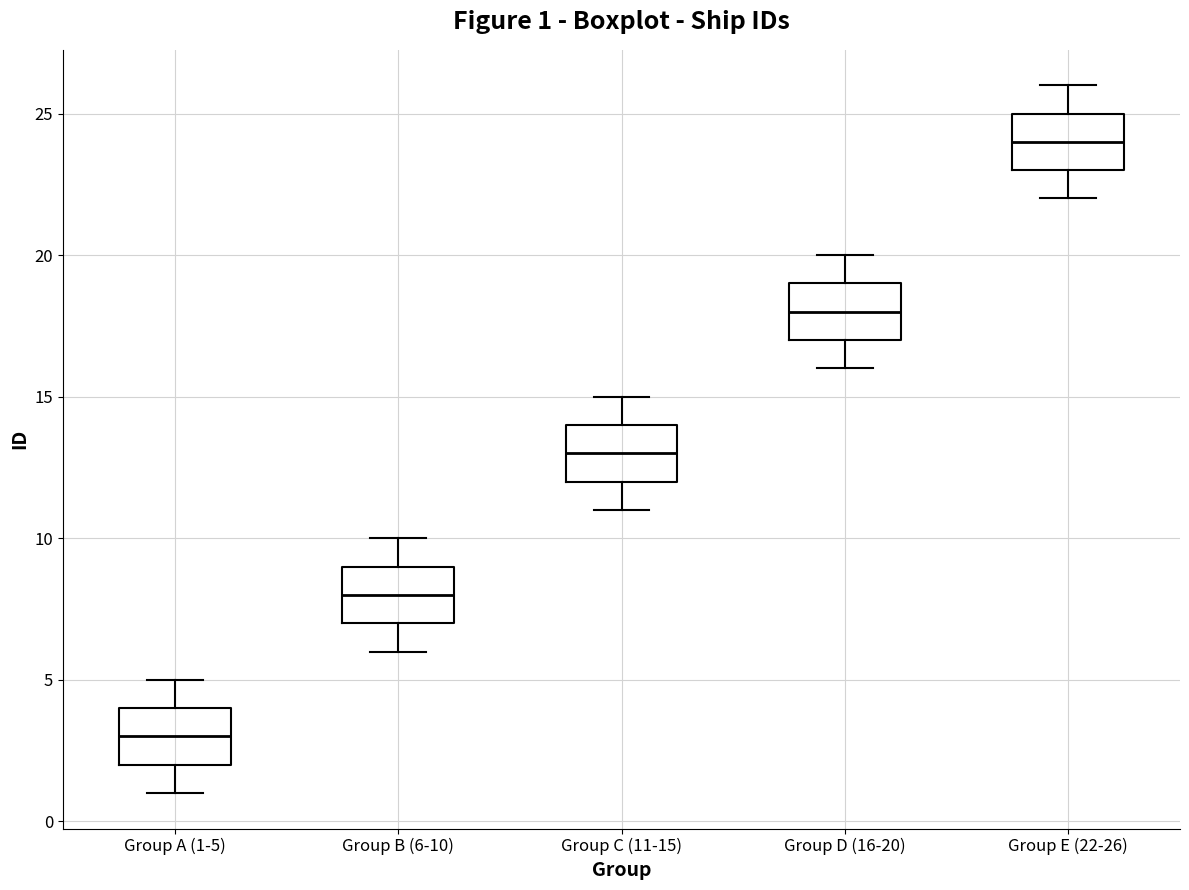

Which box has the lowest median line?

Group A (1-5)